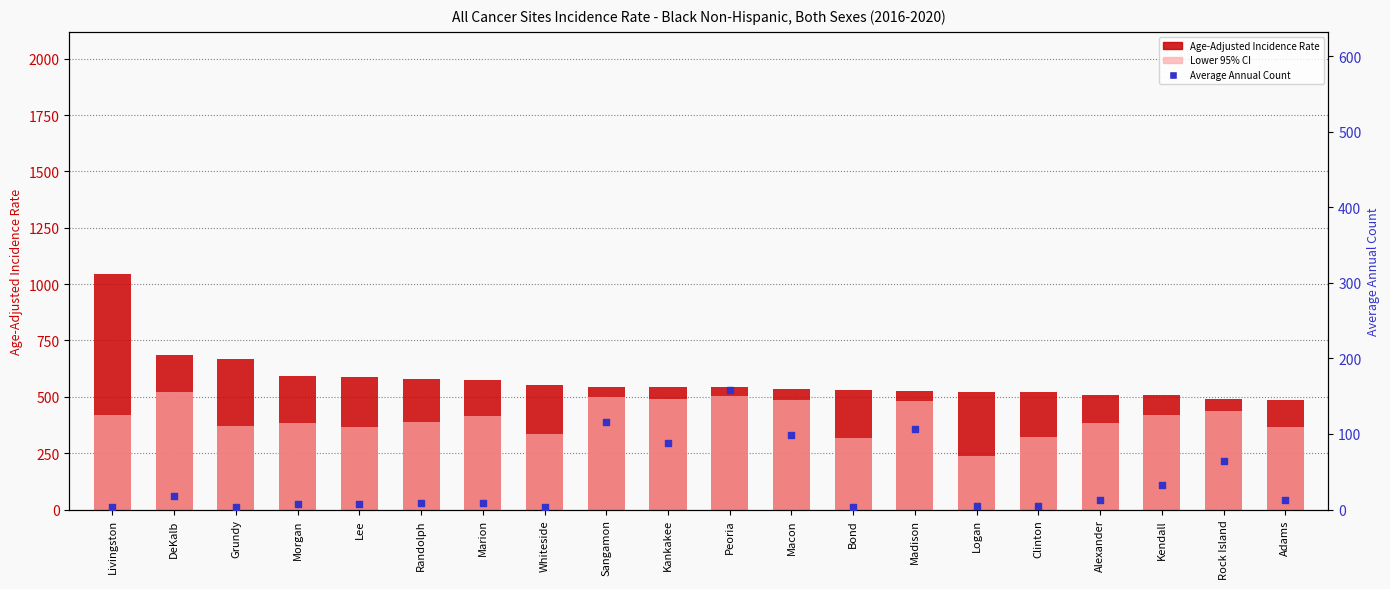

Which series reaches the maximum Y coordinate?

Age-Adjusted Incidence Rate